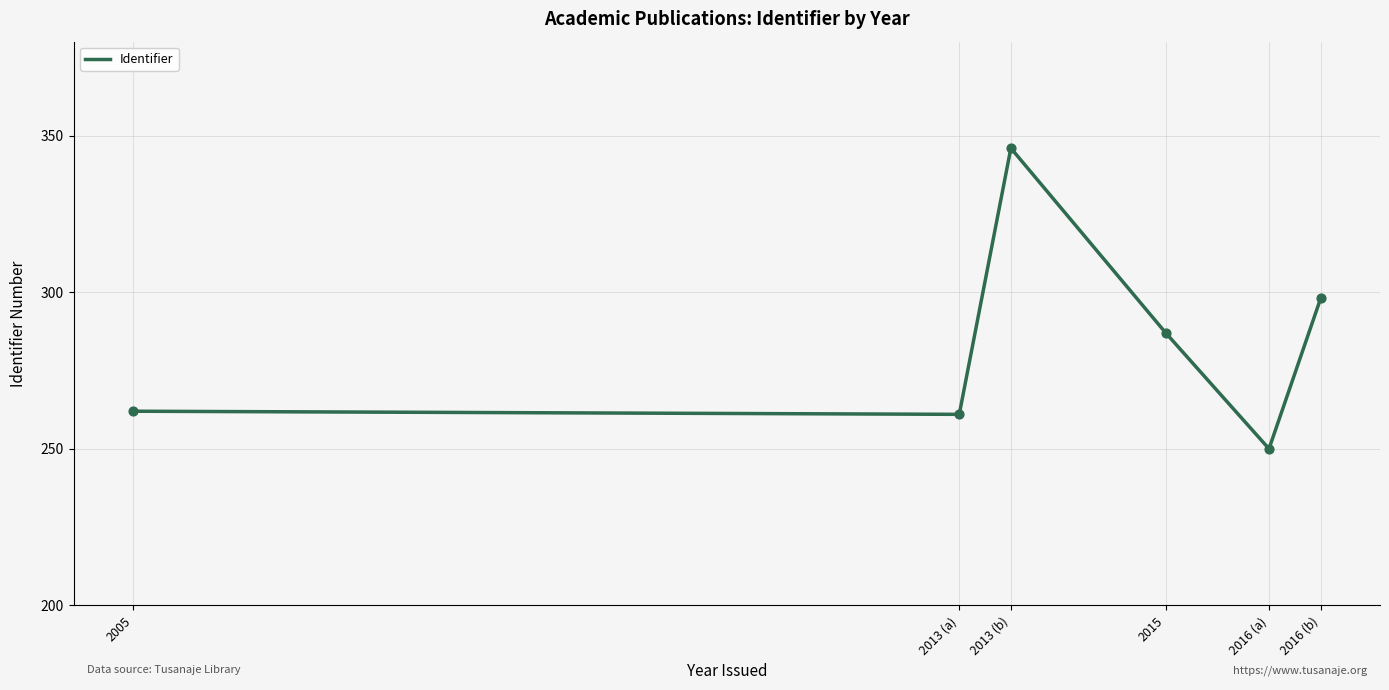

Between 2016 (b) and 2005, which is larger?

2016 (b)